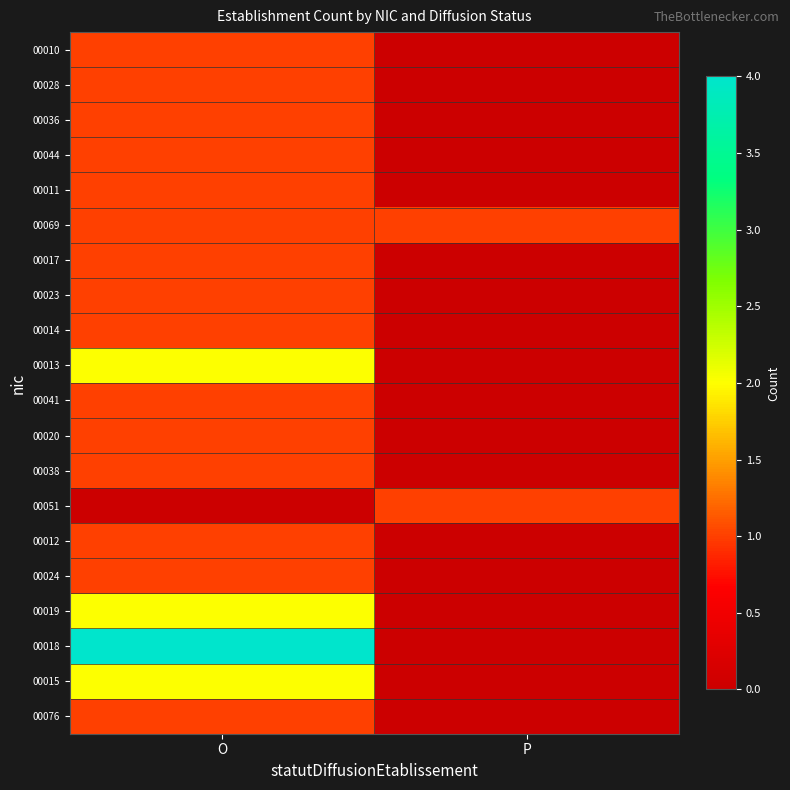

Which series has the largest total across all categories?

00018